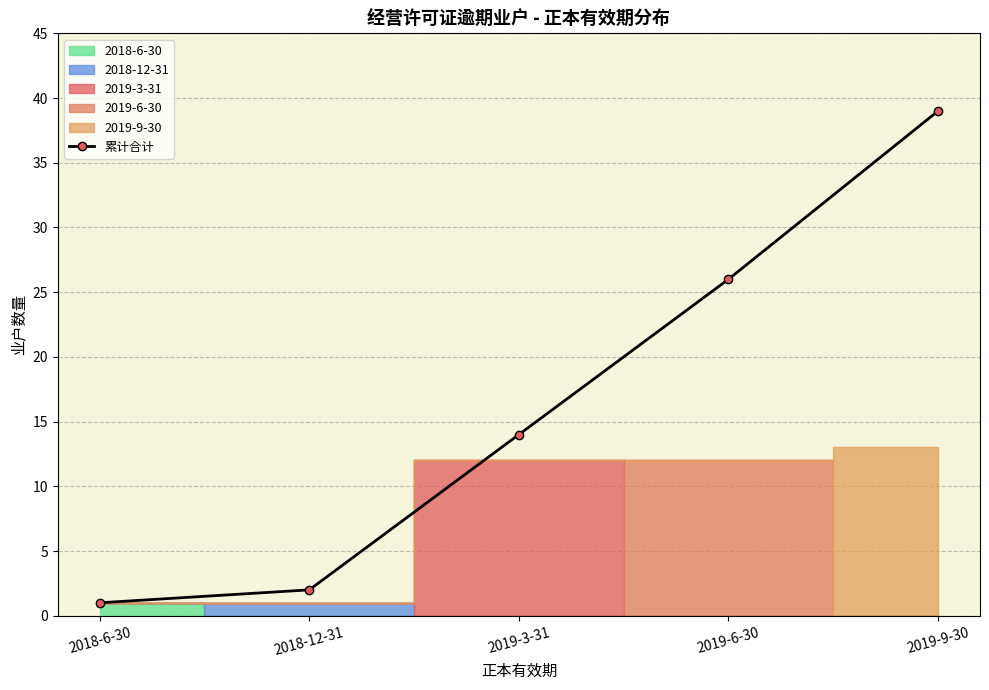

Rank the categories by 累计合计 value from highest to lowest.

2019-9-30, 2019-6-30, 2019-3-31, 2018-12-31, 2018-6-30